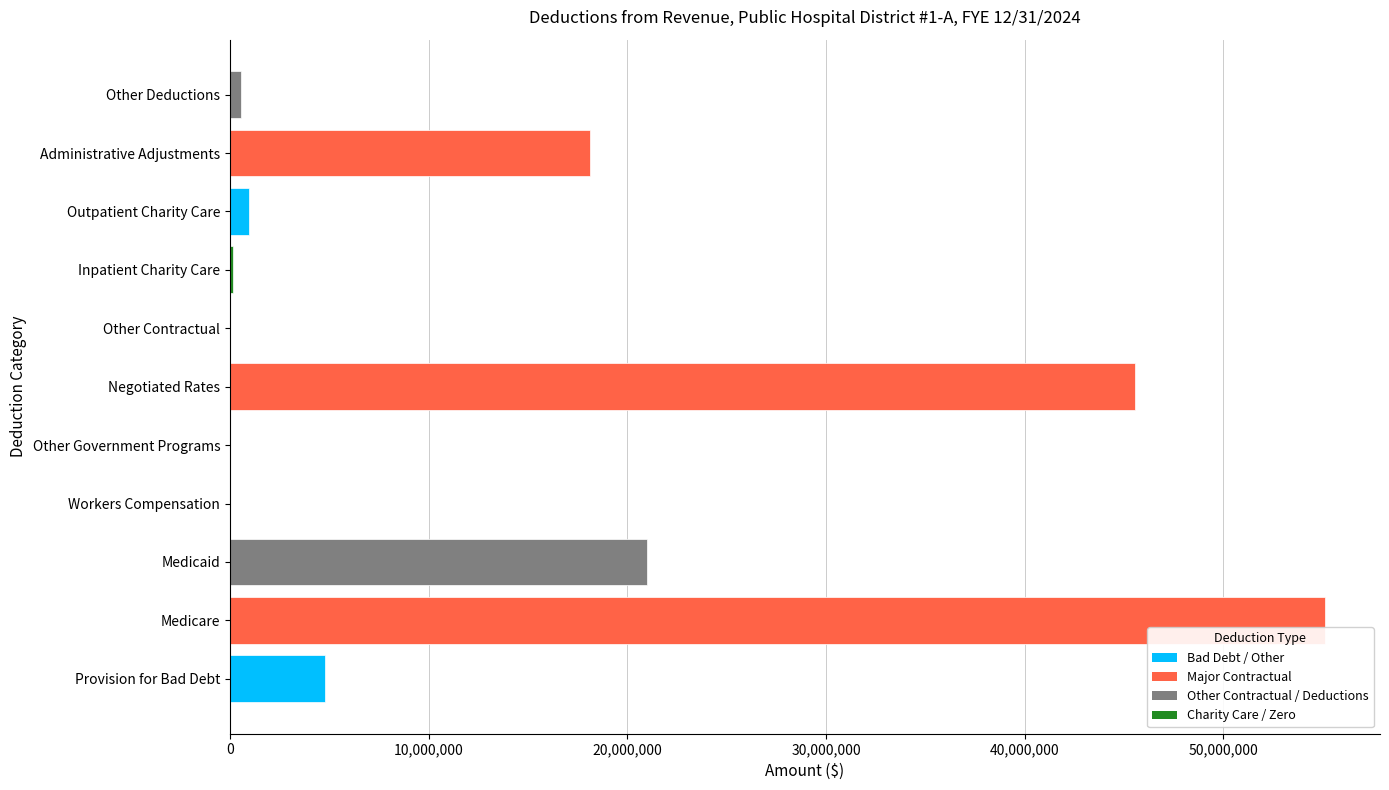

At which label is the value closest to 27560604?

Medicaid